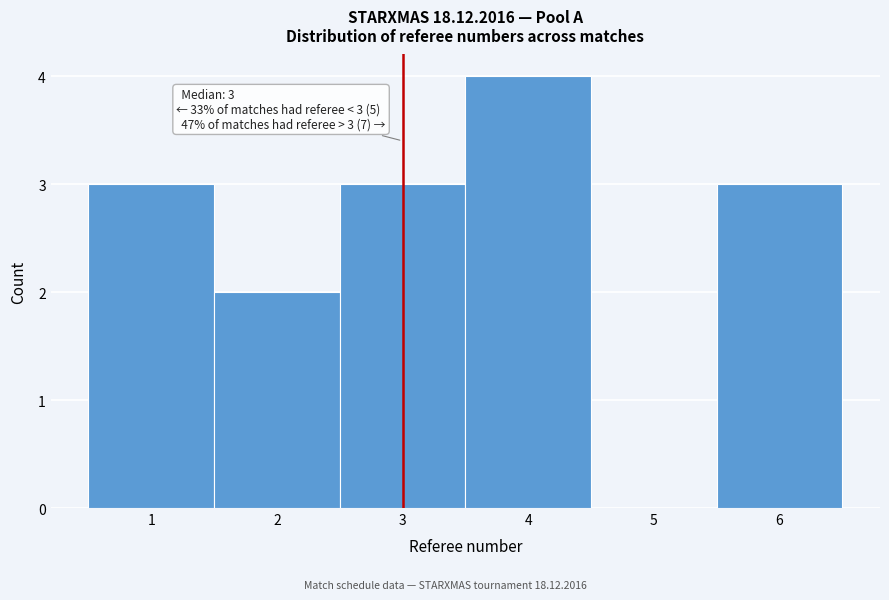

Over which range of the x-axis is the bar tallest?

3.5 to 4.5